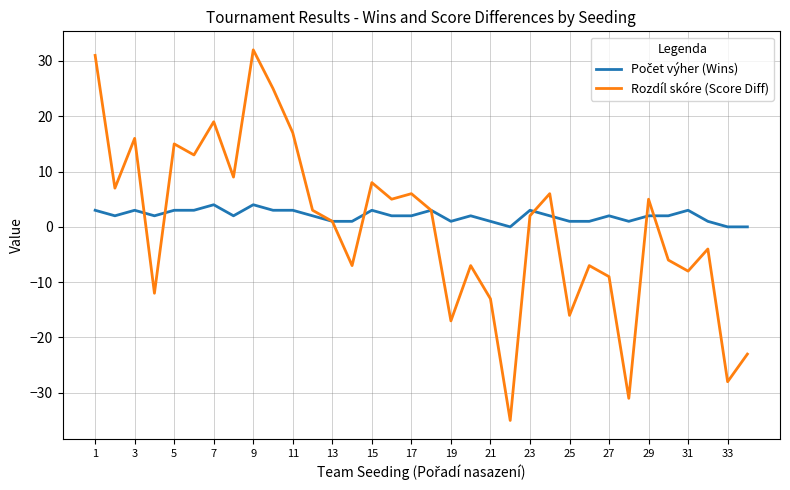

How many lines are shown in the chart?

2